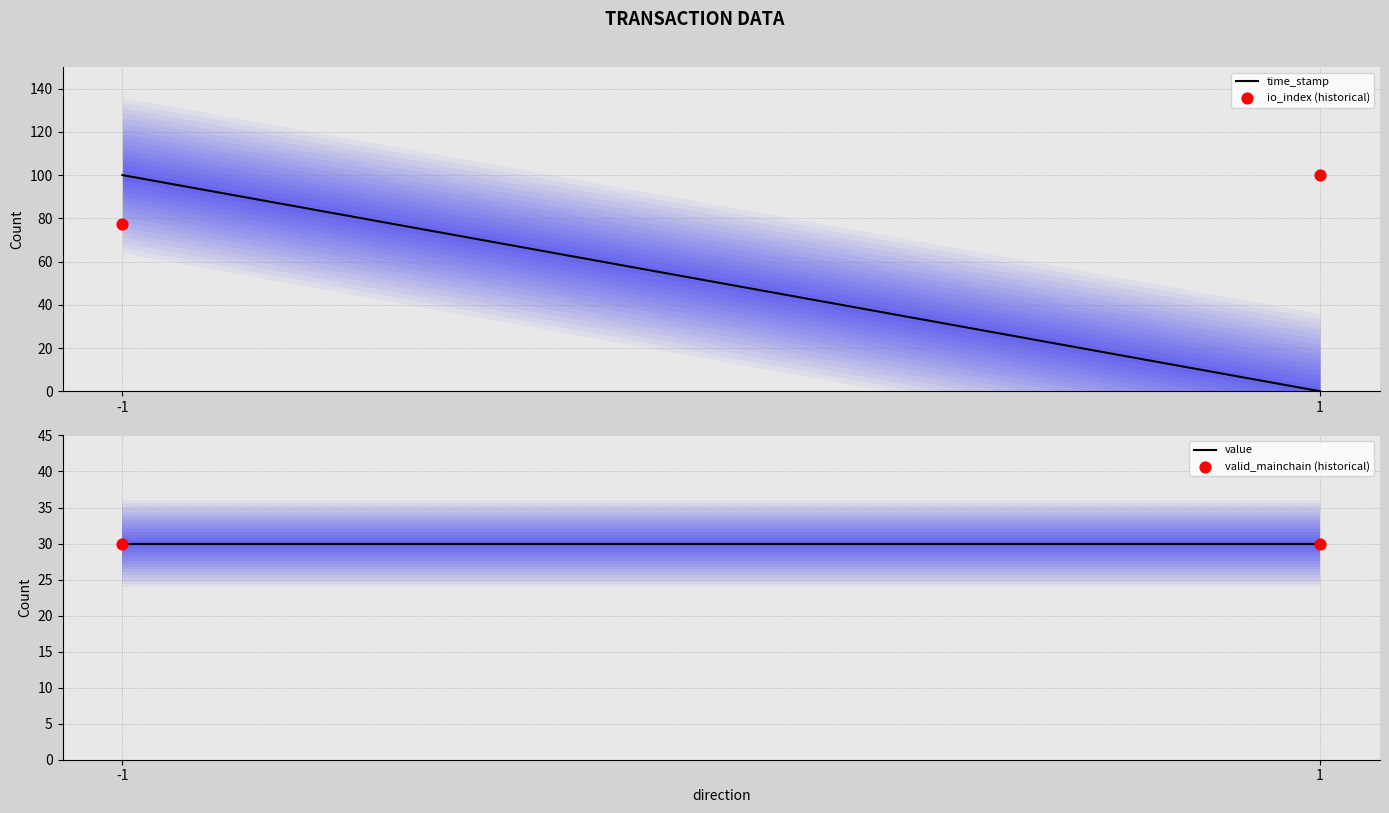

At how many categories does at least one series exceed 77?

2